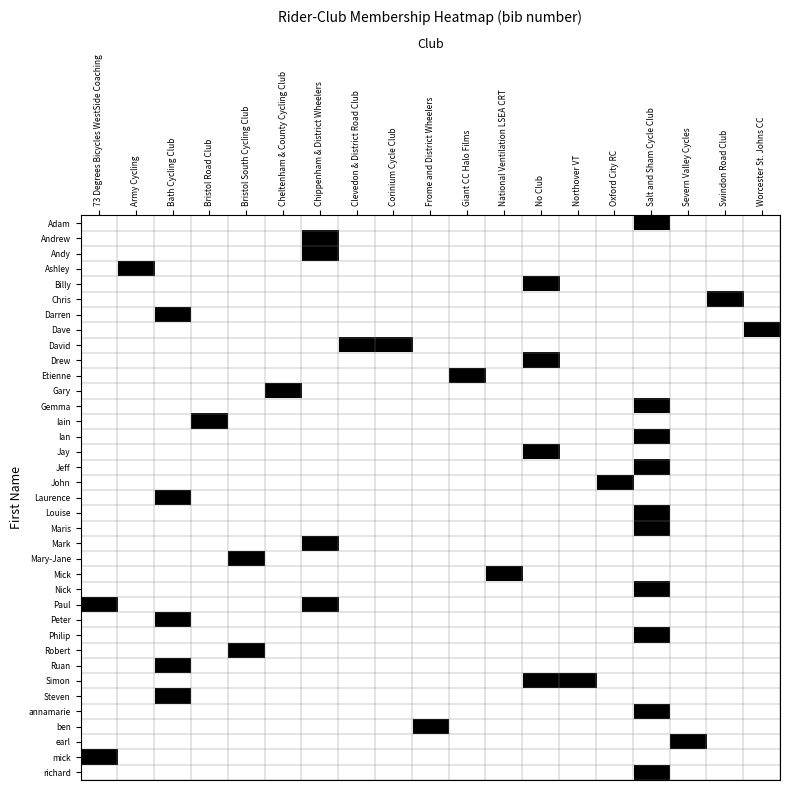

How many series are shown in this chart?

37